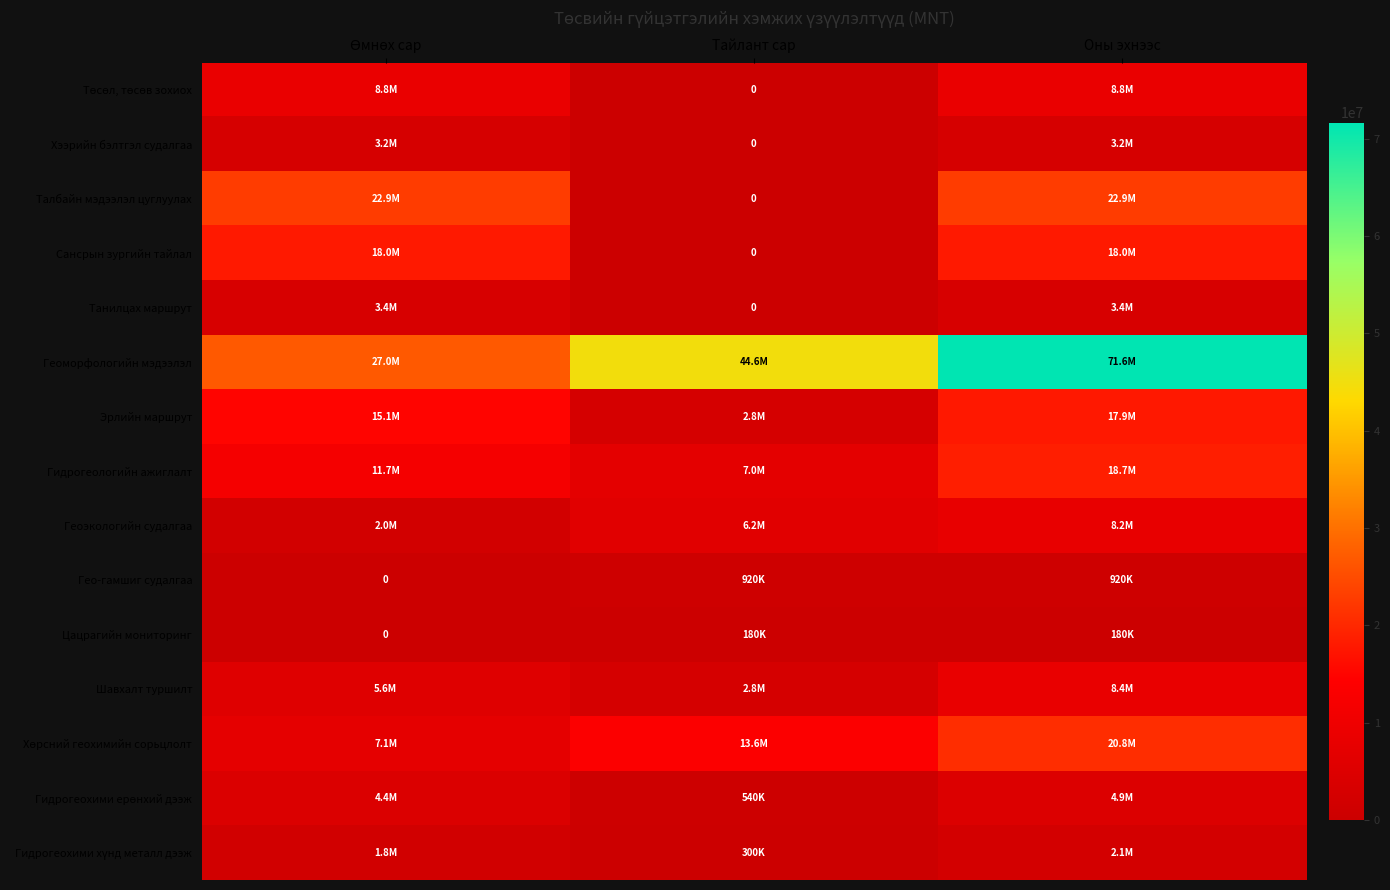

What is the spread (max minus min) of values at Оны эхнээс?

71469000